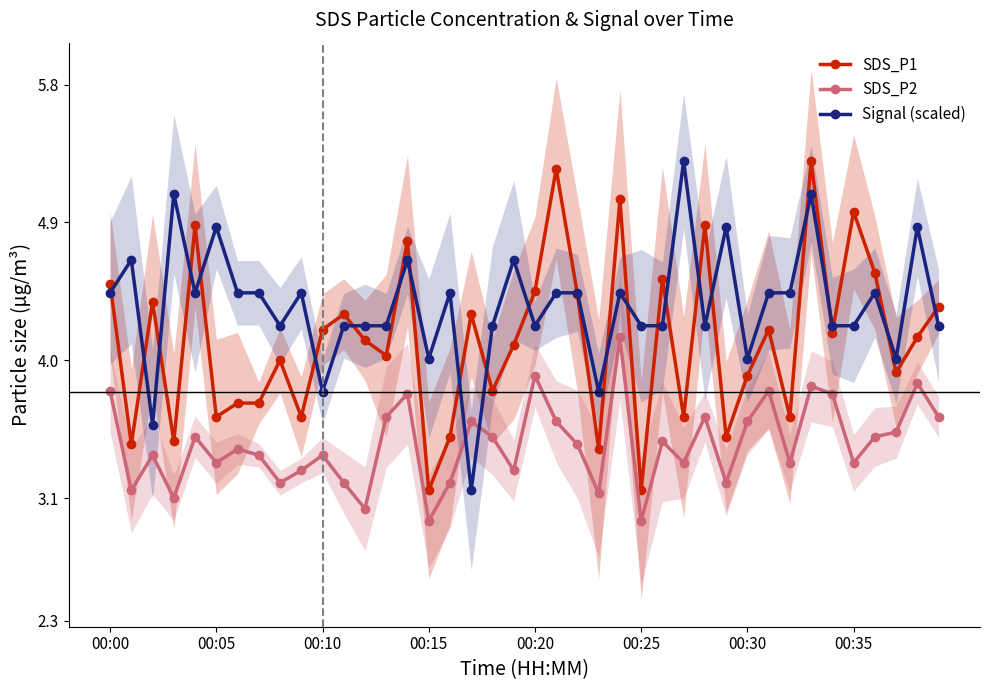

True or false: SDS_P2 and SDS_P1 cross at least once.

False